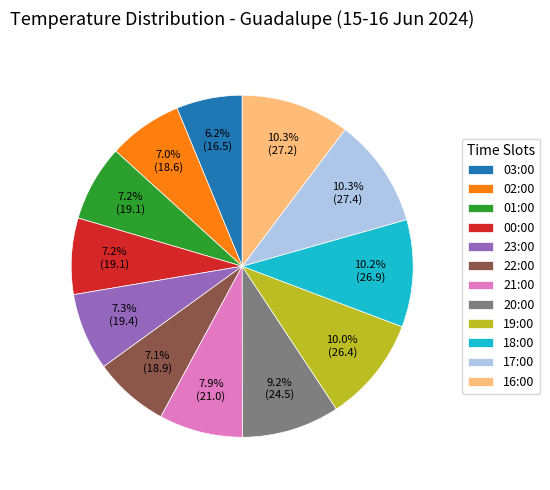

Which slice is the smallest?

03:00